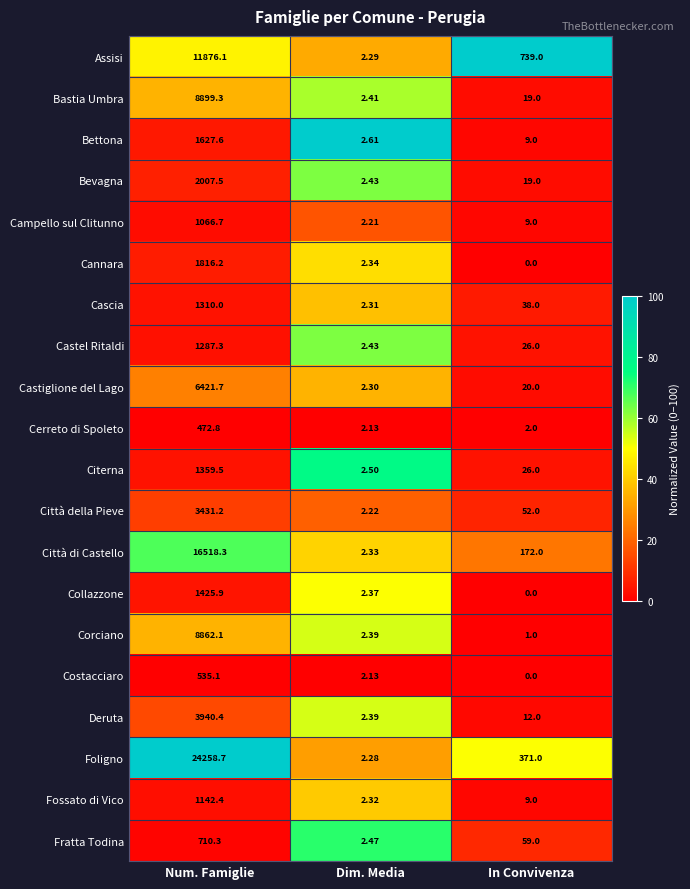

What is the difference between the highest and lowest values at Num. Famiglie?

23785.9